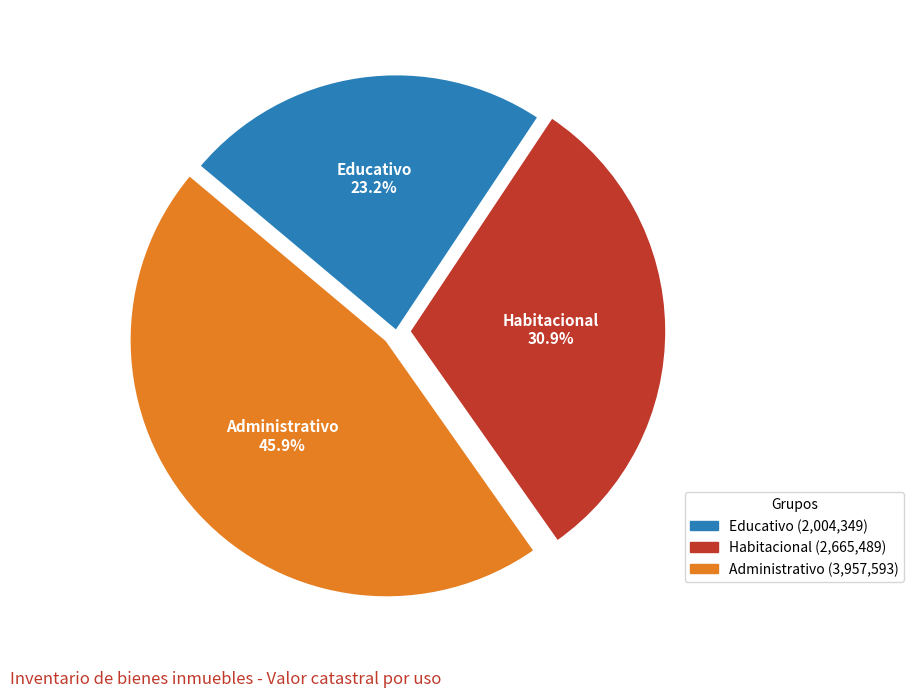

What percentage is NOT represented by Administrativo?

54.1%